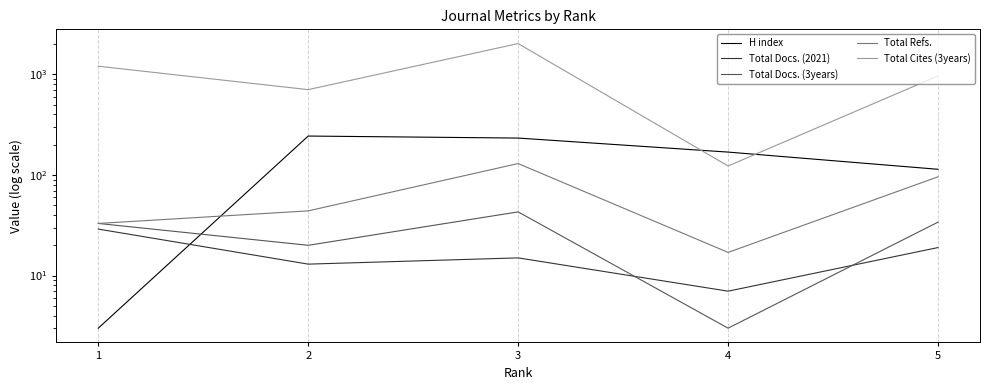

Which has a higher value, 2 or 4?

2